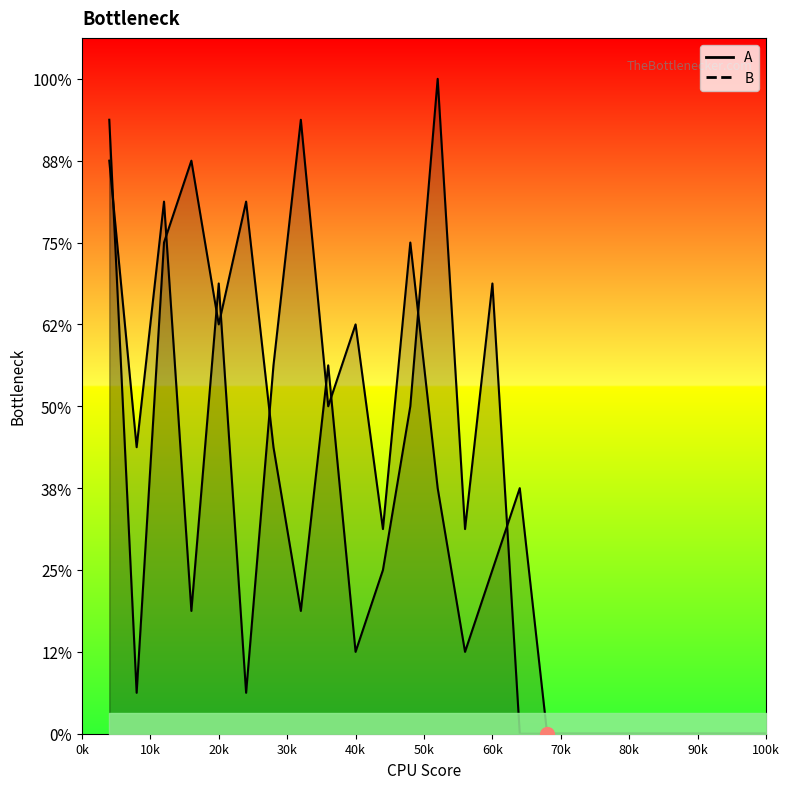

At how many categories does at least one series exceed 12?

6